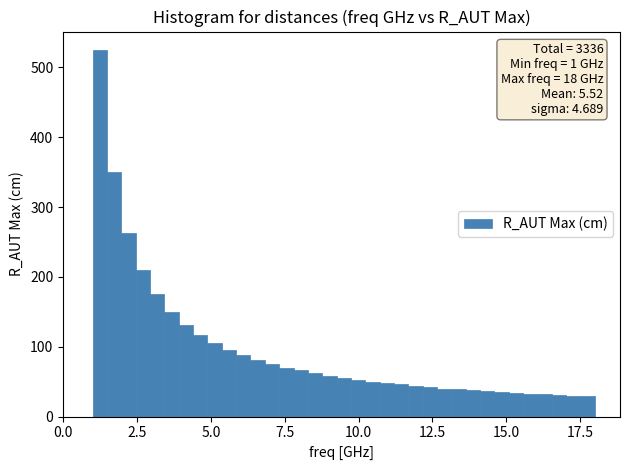

Around what value on the x-axis is the tallest bar? Give the approximate position of its centre, as read against the axis.

1.0